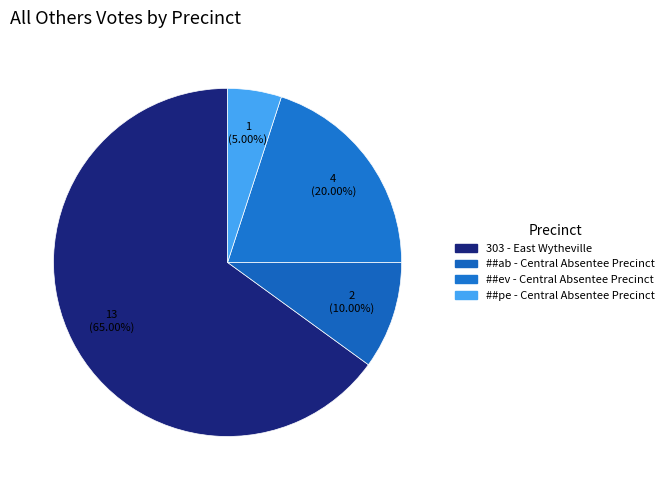

Count the number of slices in the pie.

4